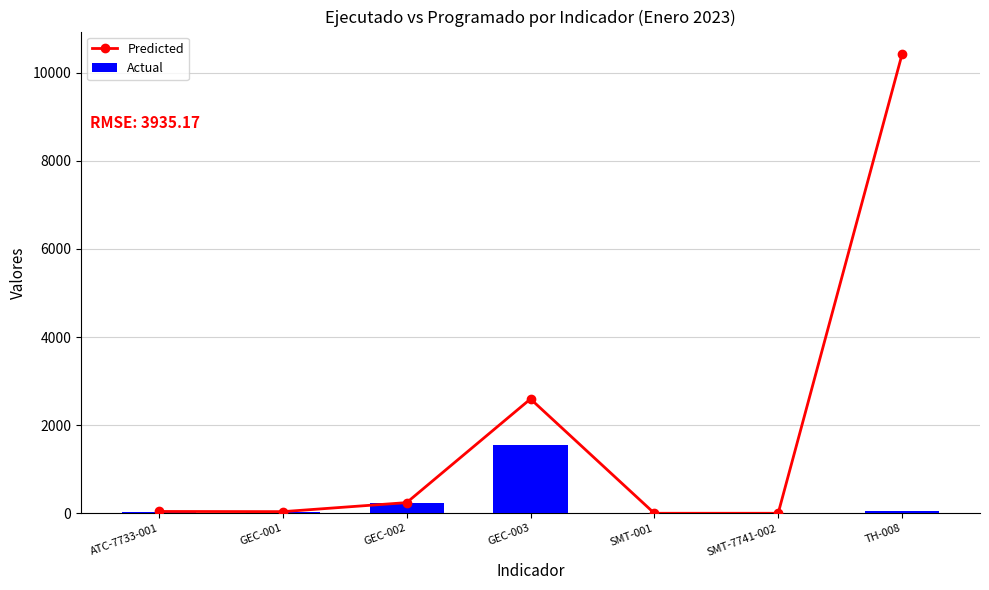

Reading left to right, transcribe all the data shown in this chart.

Predicted: ATC-7733-001=42.0	GEC-001=38.0	GEC-002=243.0	GEC-003=2595.0	SMT-001=0.9	SMT-7741-002=0.9	TH-008=10411.0
Actual: ATC-7733-001=36.0	GEC-001=30.0	GEC-002=228.0	GEC-003=1551.0	SMT-001=0.9	SMT-7741-002=0.9	TH-008=52.0